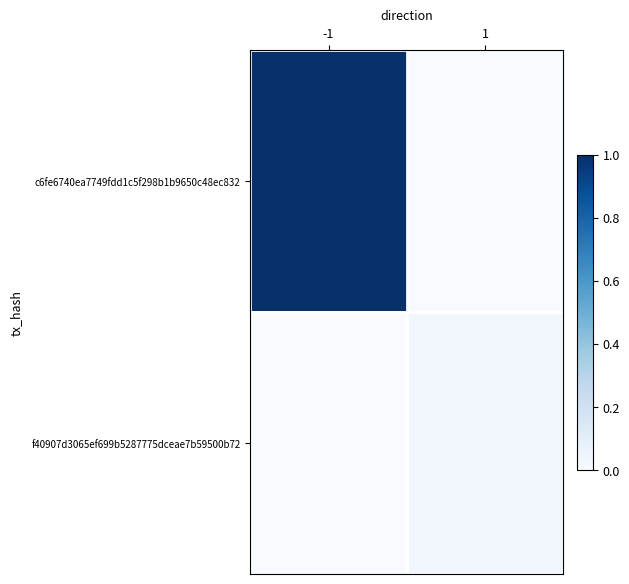

Which series has the largest total across all categories?

c6fe6740ea7749fdd1c5f298b1b9650c48ec832